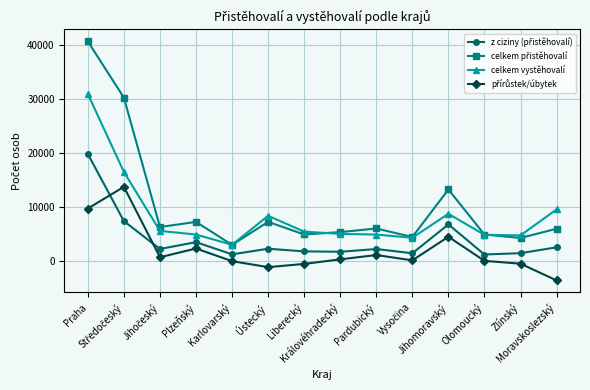

True or false: celkem vystěhovalí has more than 0 interior local peaks.

True